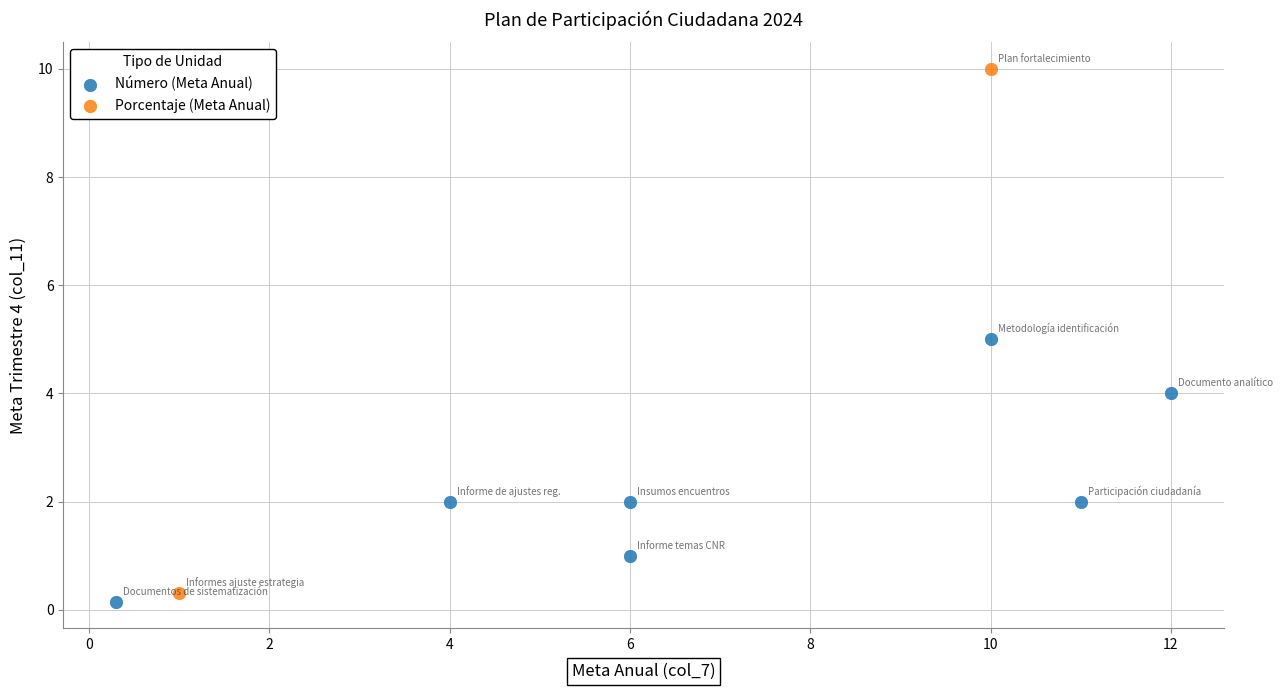

What are all the series names shown in the legend?

Número (Meta Anual), Porcentaje (Meta Anual)